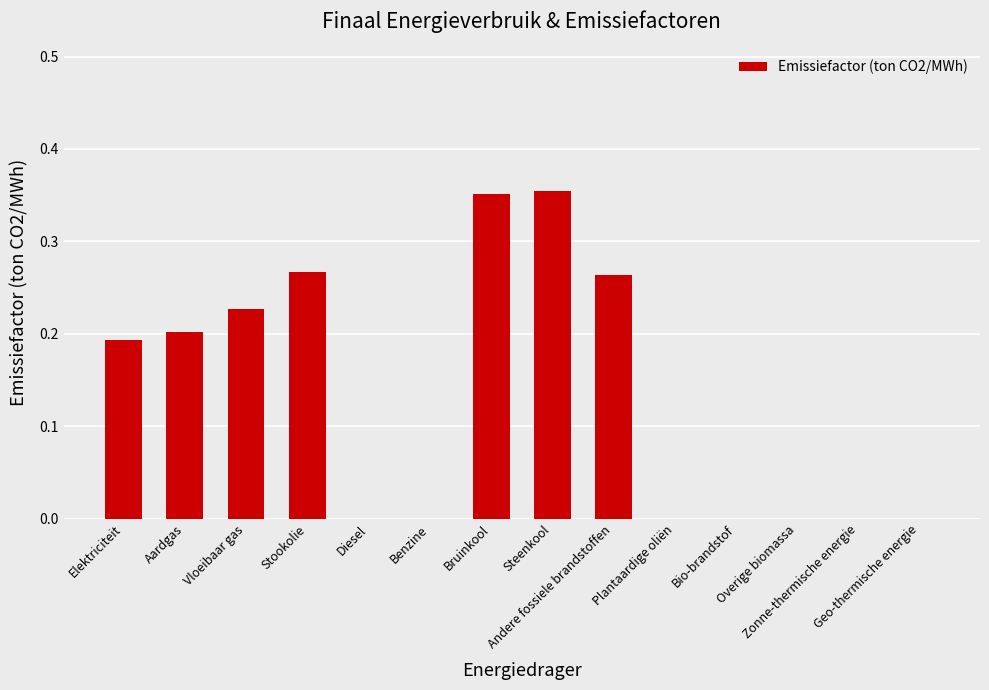

How many distinct data groups are displayed?

1